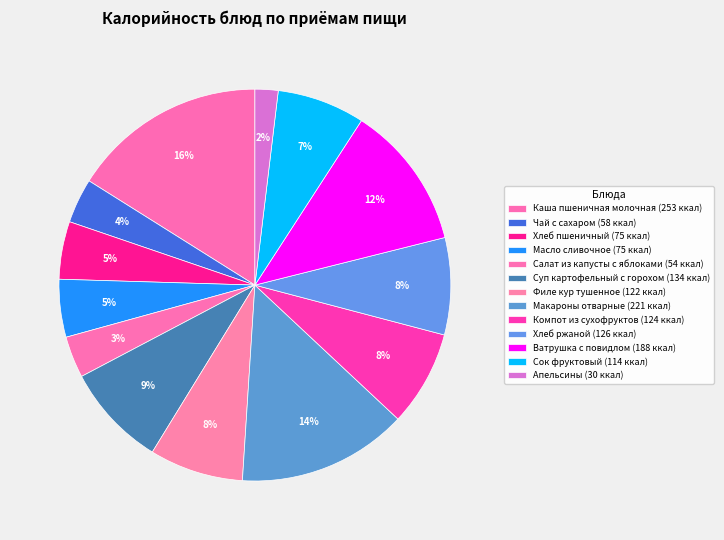

What percentage is NOT represented by Апельсины?

98.1%